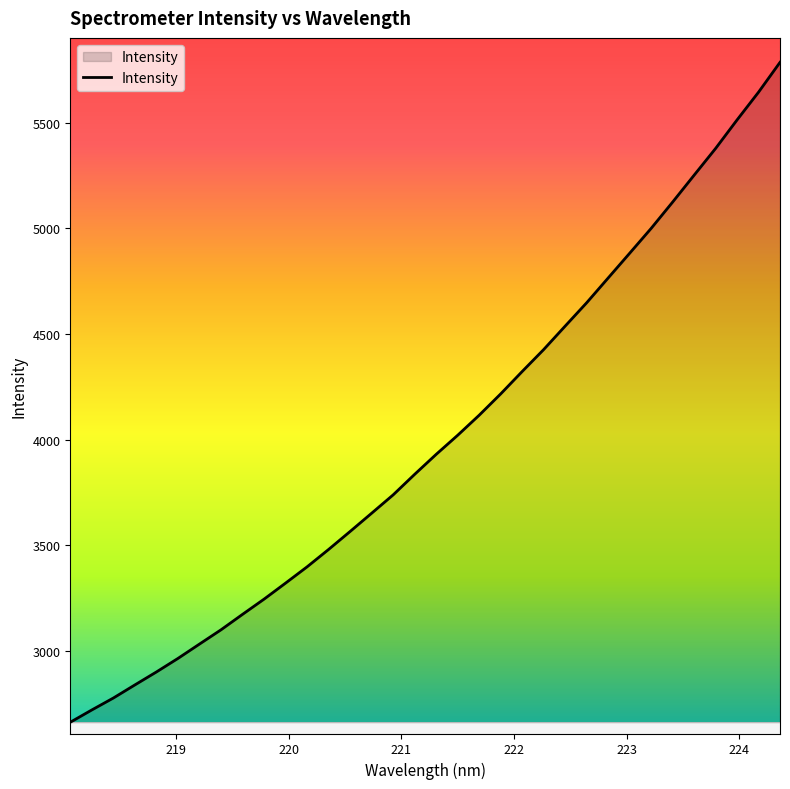

Reading left to right, list all the values displayed in this chart.

2662.7	2720.9	2777.4	2839.4	2900.7	2964.7	3032.7	3100.2	3173.3	3245.3	3321.2	3398.2	3480.4	3565.6	3651.8	3738.7	3835.9	3930.4	4020.8	4115.6	4216.5	4322.5	4426.4	4537.4	4647.8	4765.0	4882.1	4999.7	5124.3	5251.5	5378.0	5513.1	5644.4	5785.6